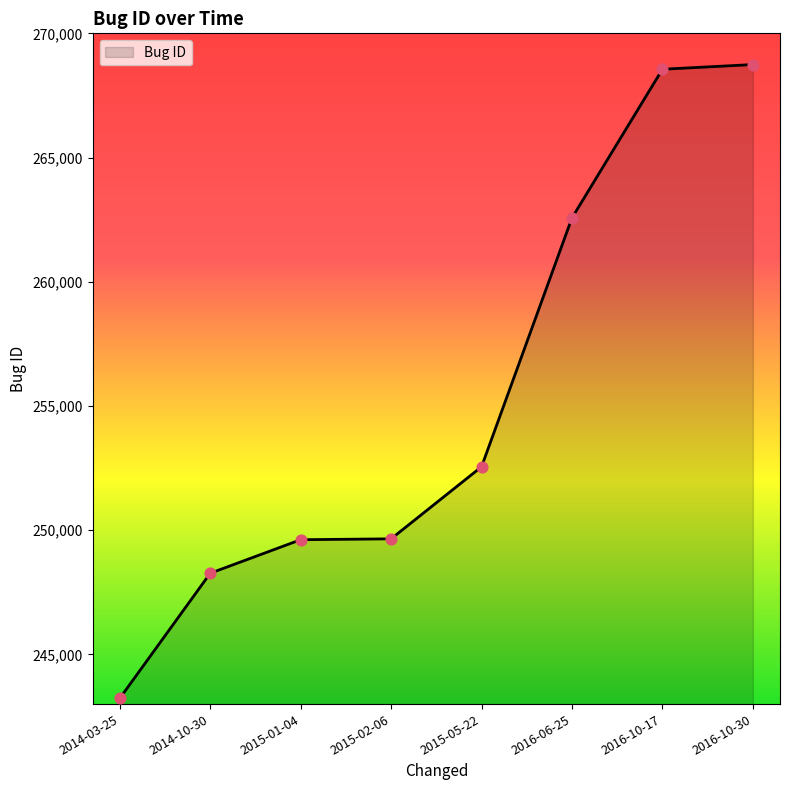

Between 2016-10-30 and 2015-01-04, which is larger?

2016-10-30